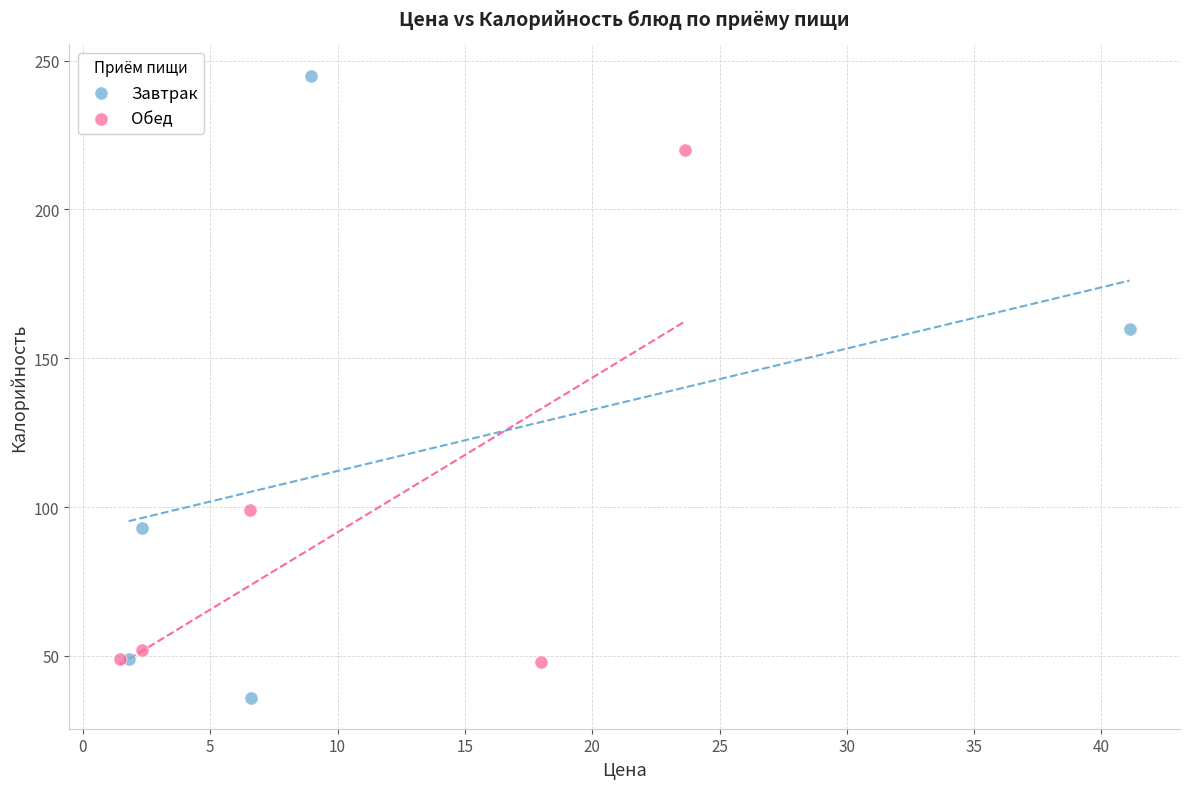

Which series reaches the maximum Y coordinate?

Завтрак